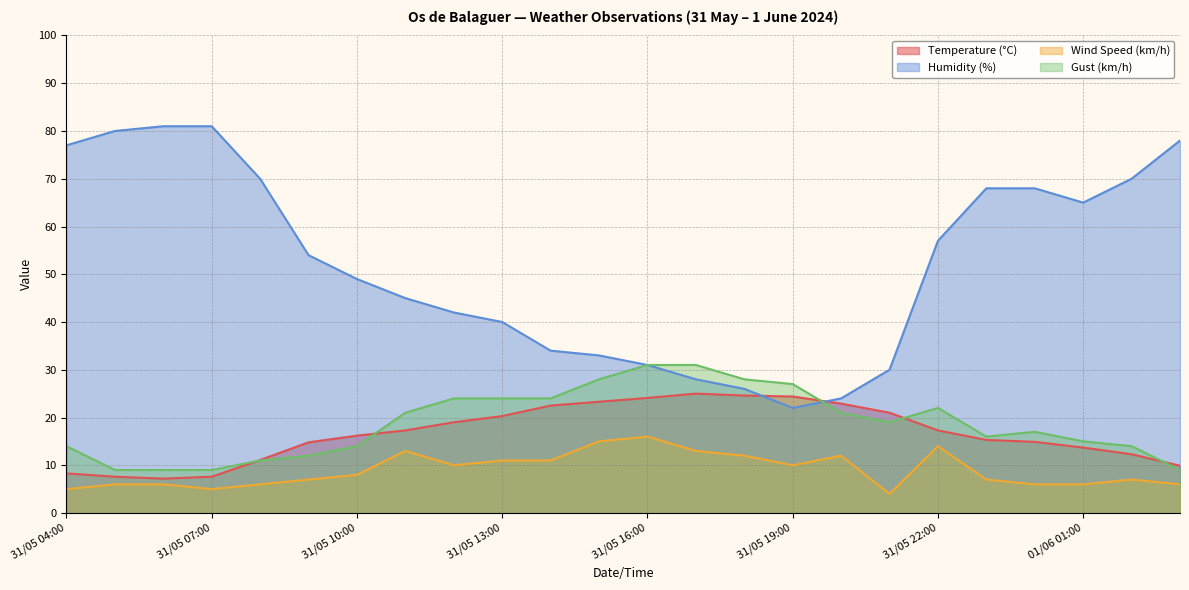

Which series has the widest spread of values?

Humidity (%)